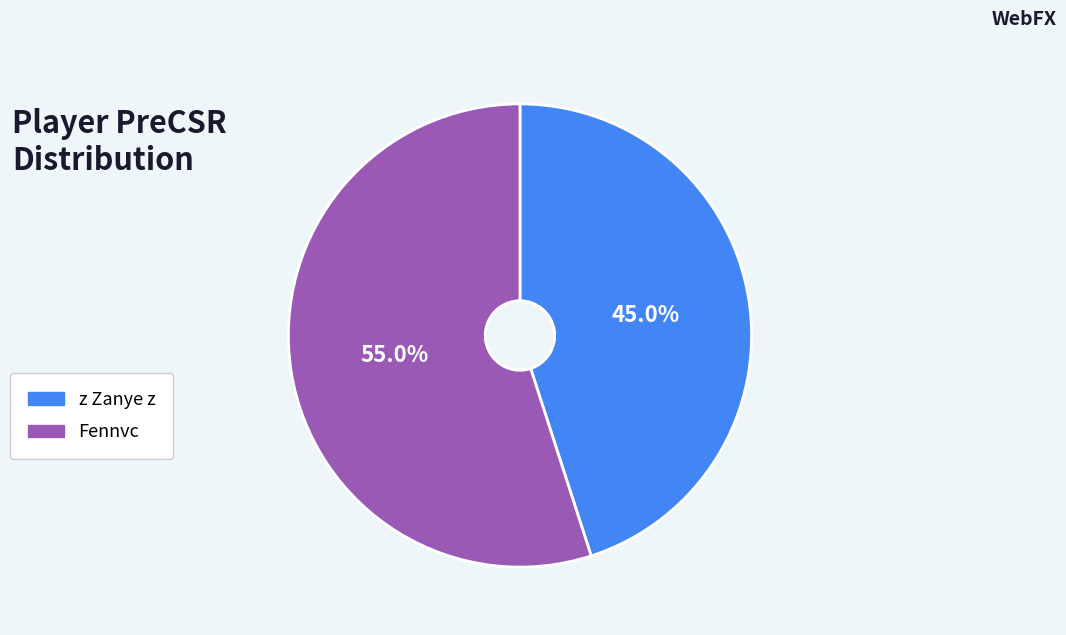

What percentage is the Fennvc slice, to the nearest percent?

55%